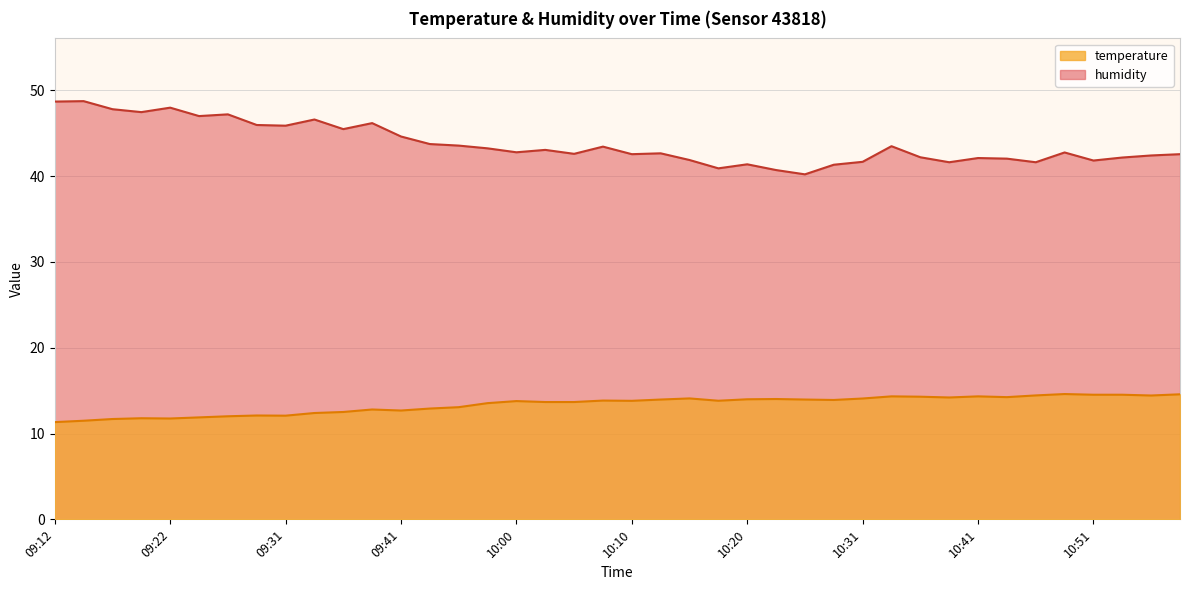

What is the sum of all humidity values?

1749.7